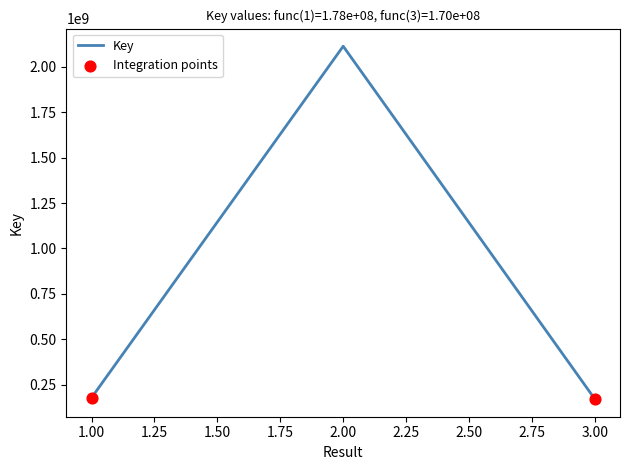

What is the ratio of the value at 1.00 to the value at 3.00?

1.0